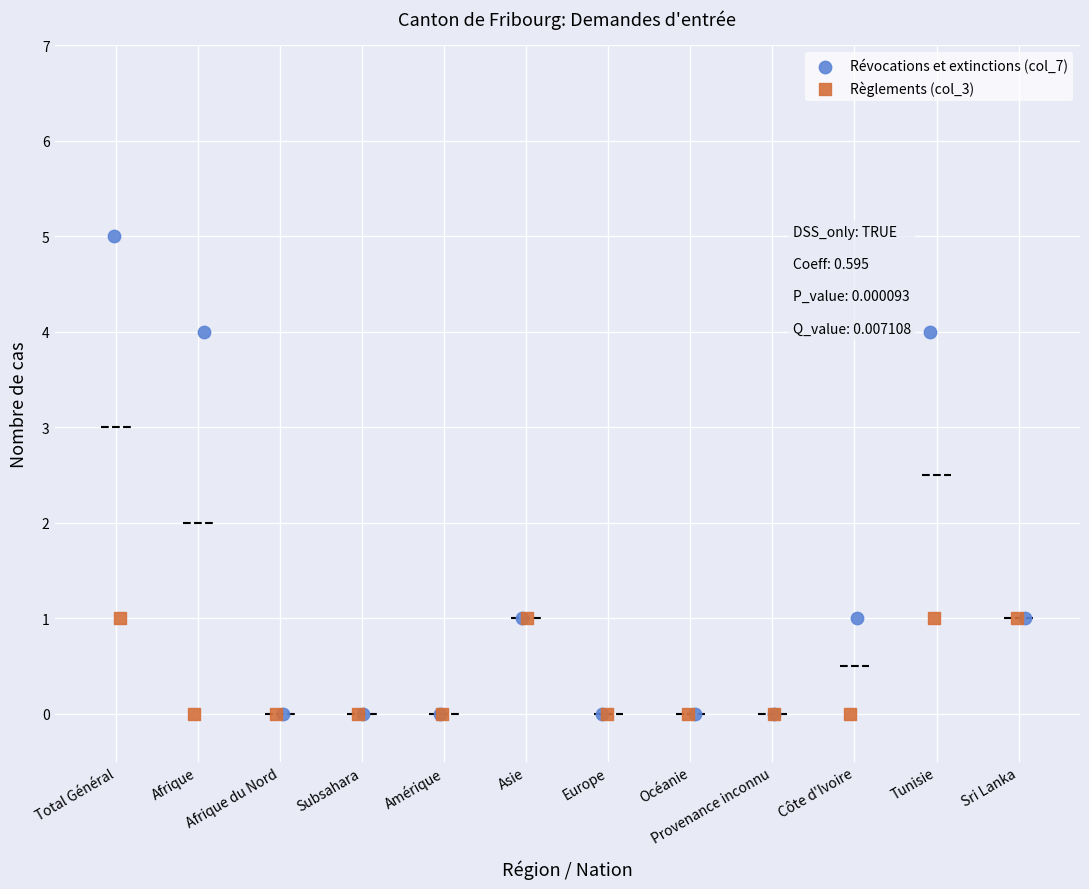

Which series reaches the maximum Y coordinate?

Révocations et extinctions (col_7)